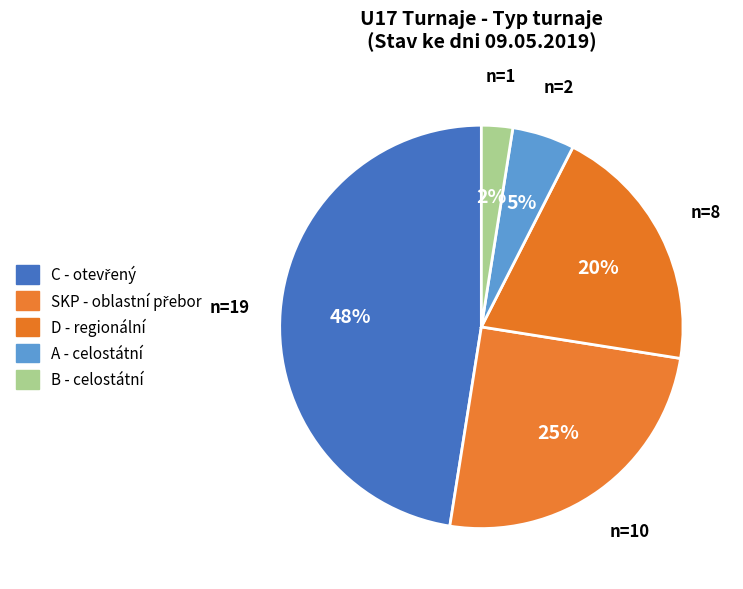

What percentage is the SKP slice, to the nearest percent?

25%